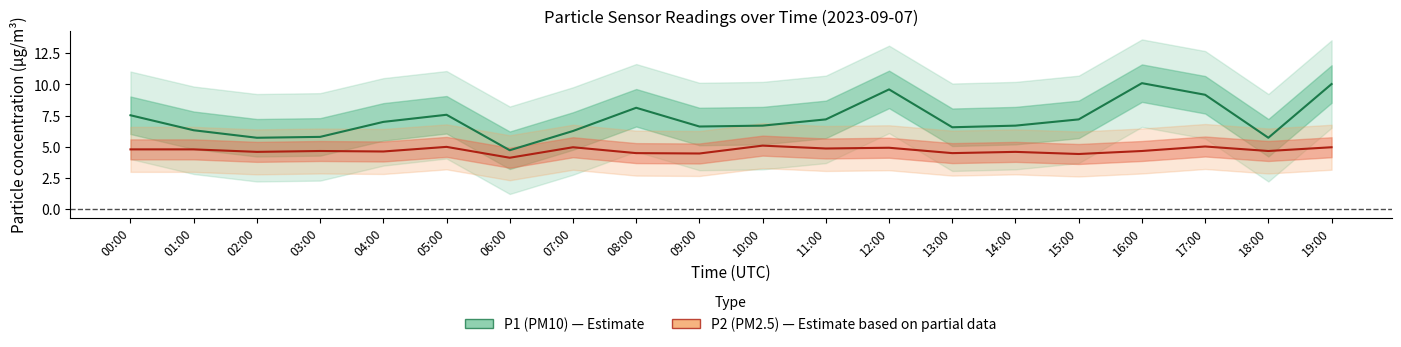

What is the value of the P1 (PM10) point at the 15th from the left?

6.7